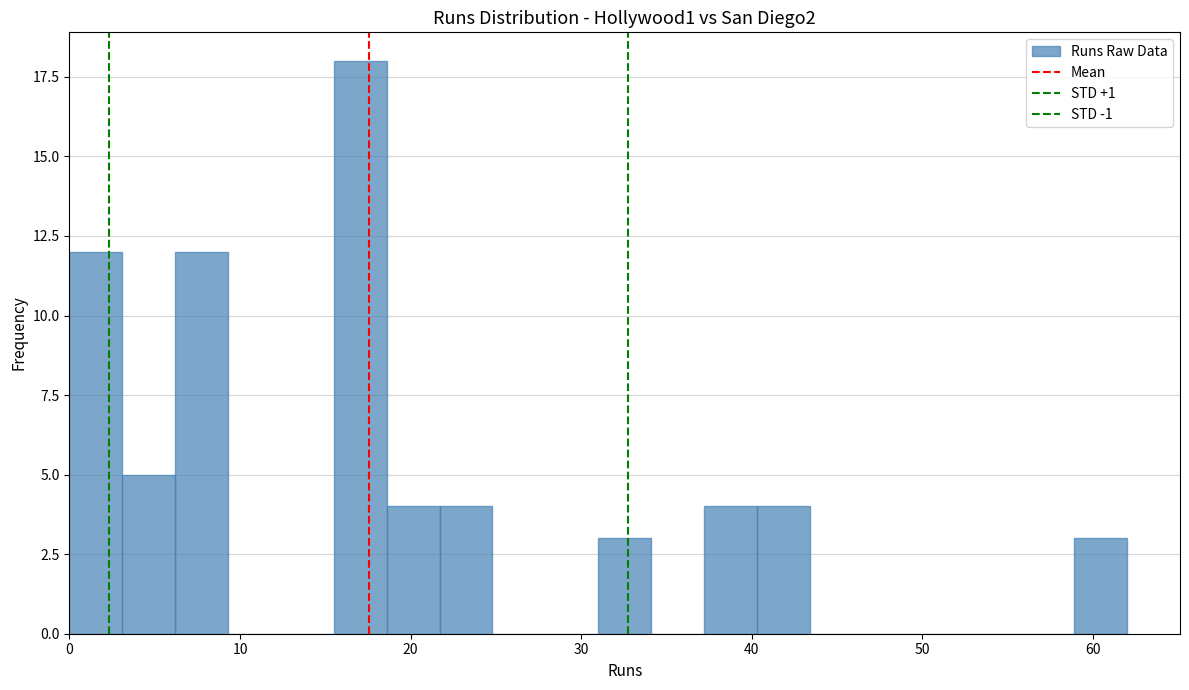

Read against the x-axis, roughly where is the centre of the tallest bar?

17